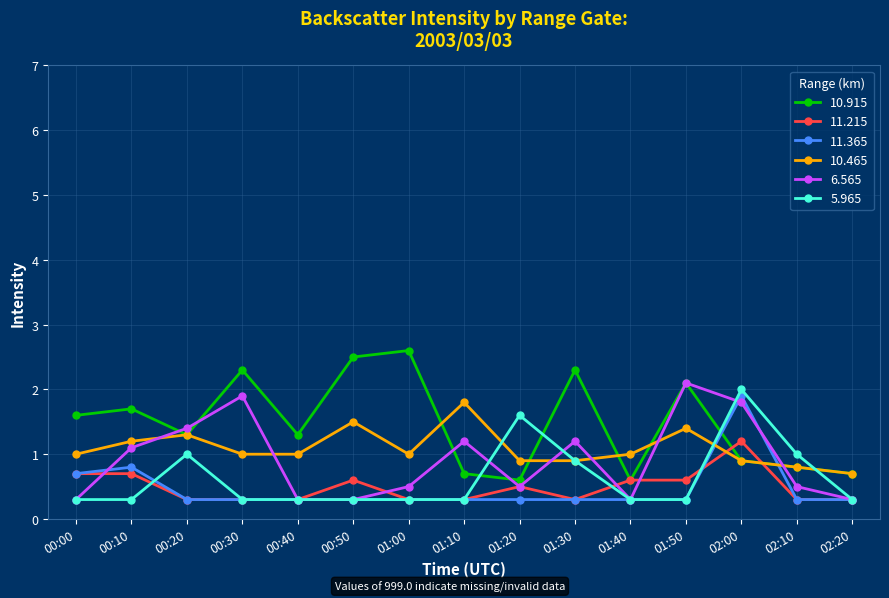

What is the spread (max minus min) of values at 02:00?

1.1